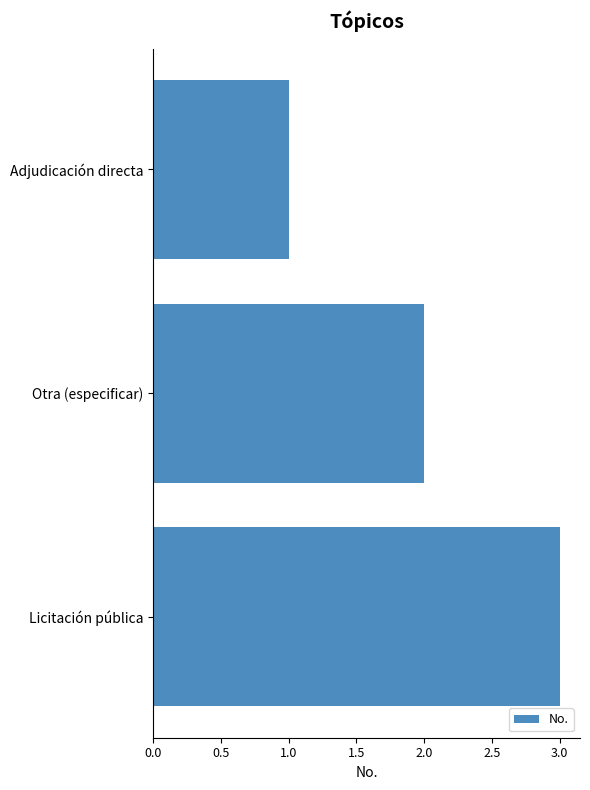

Read the value at Licitación pública.

3